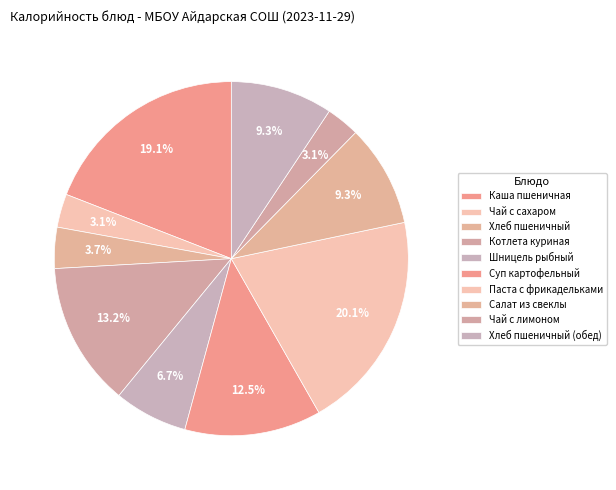

Does Шницель рыбный represent more than half of the total?

No